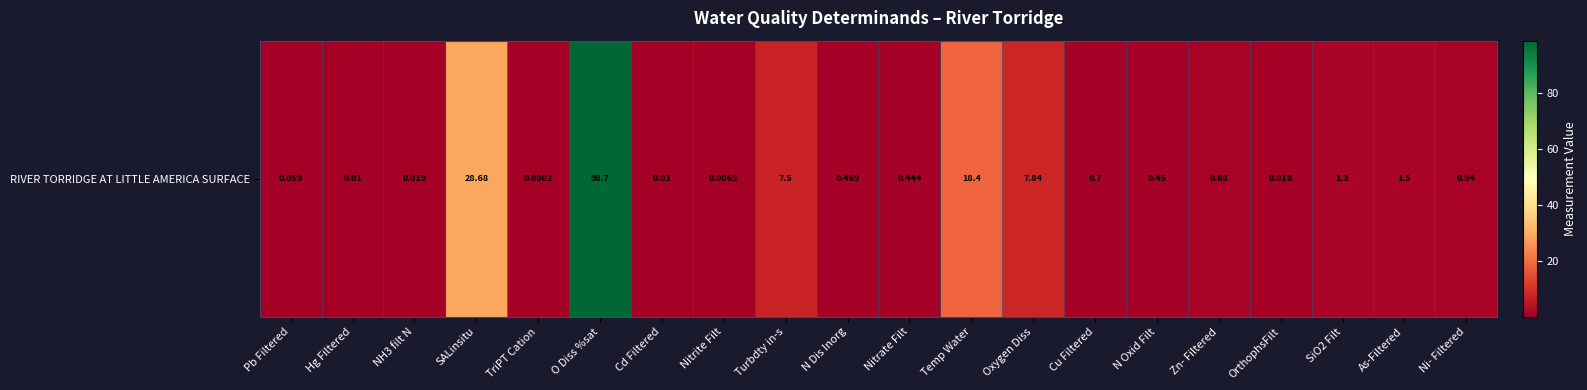

Is it true that the value at Zn- Filtered is 0.4?

False